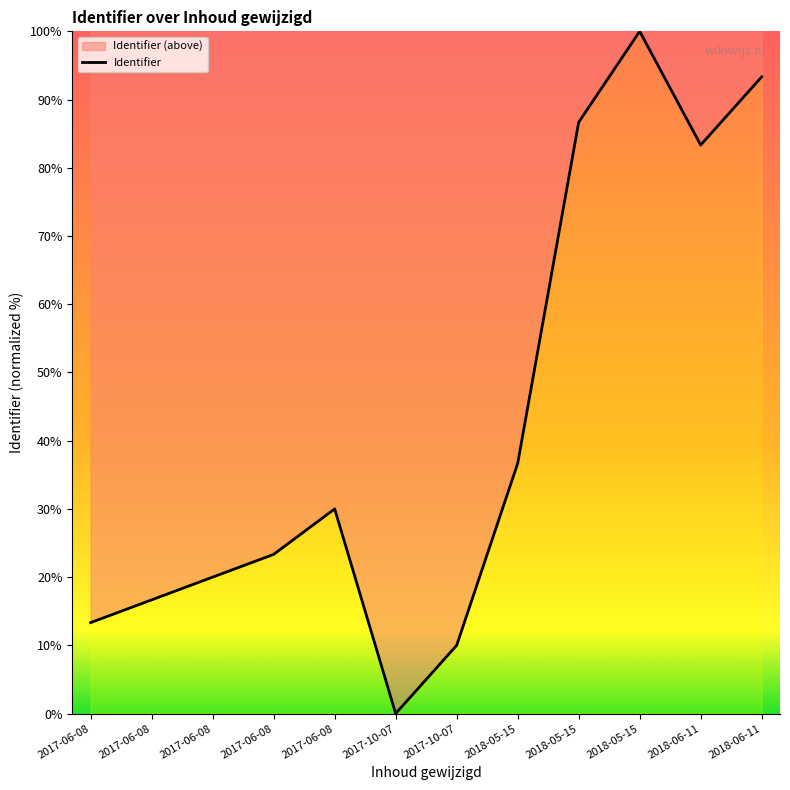

The chart shows a value of 13.3 at 2018-05-15. True or false?

False